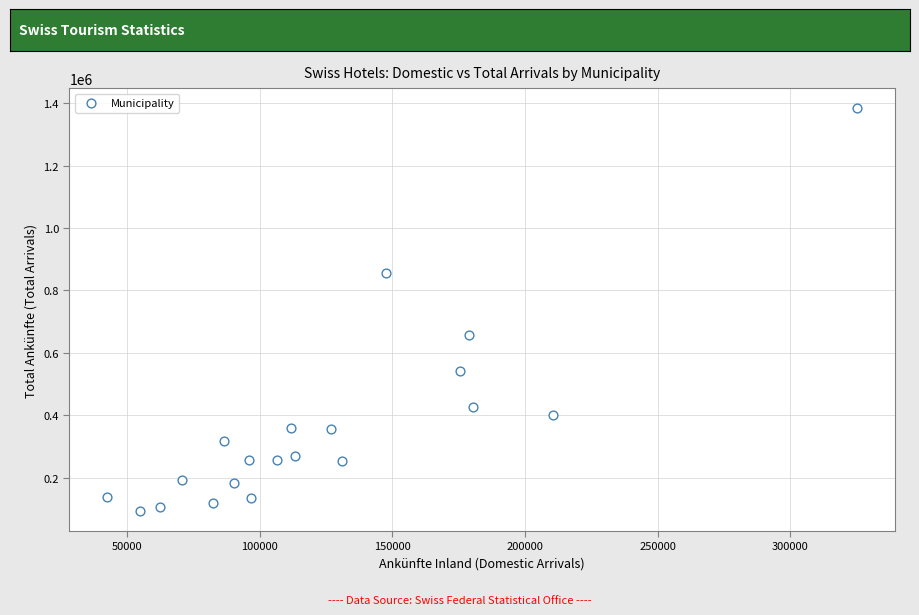

What is the range of X values (max minus min)?

282906